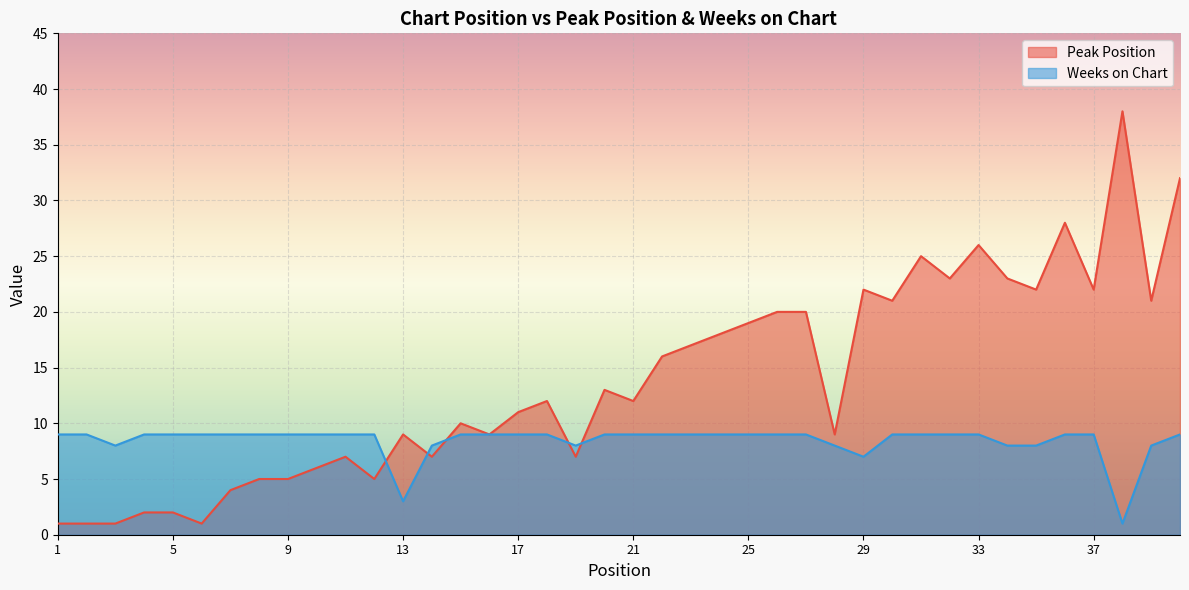

Which category has the lowest value in the Weeks on Chart series?

38